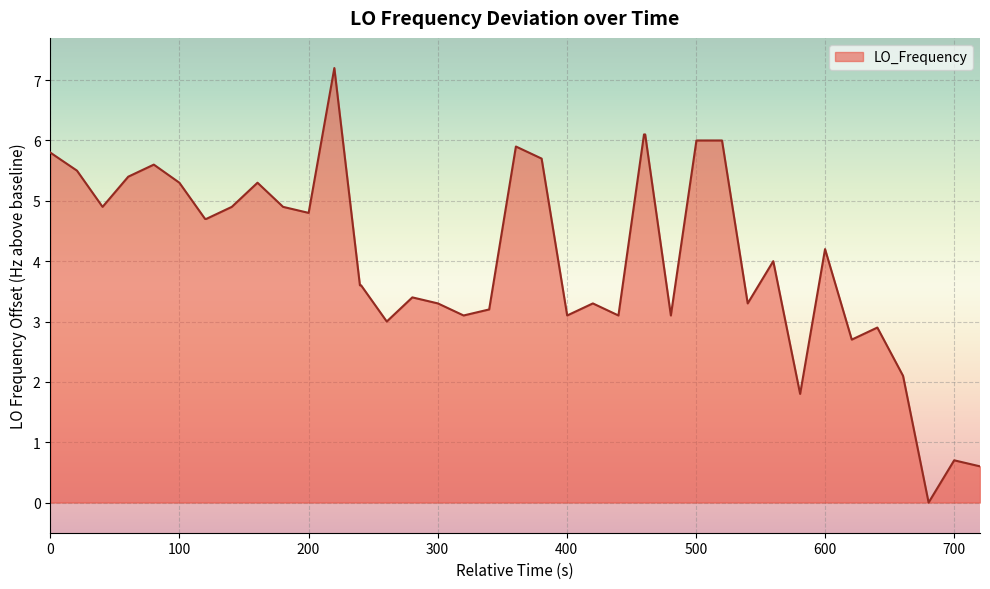

What is the greatest value displayed?

7.2